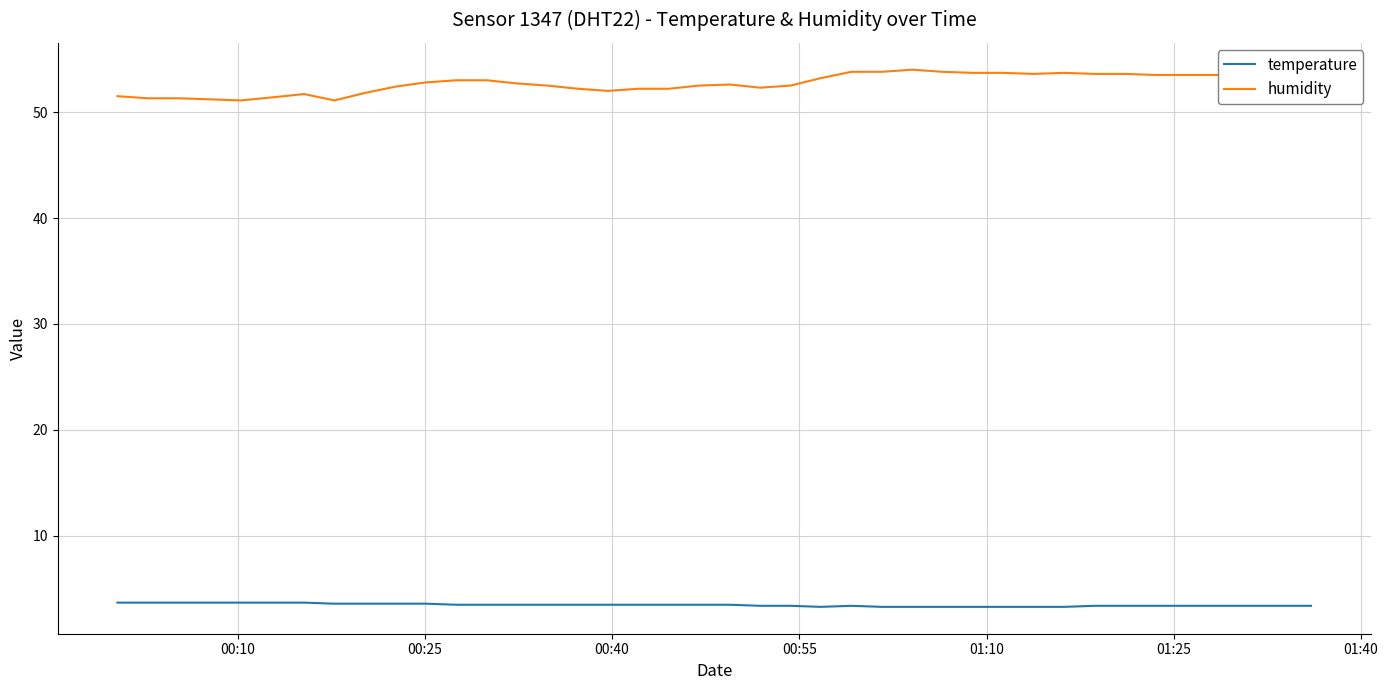

What is the lowest value of the humidity series?

51.1